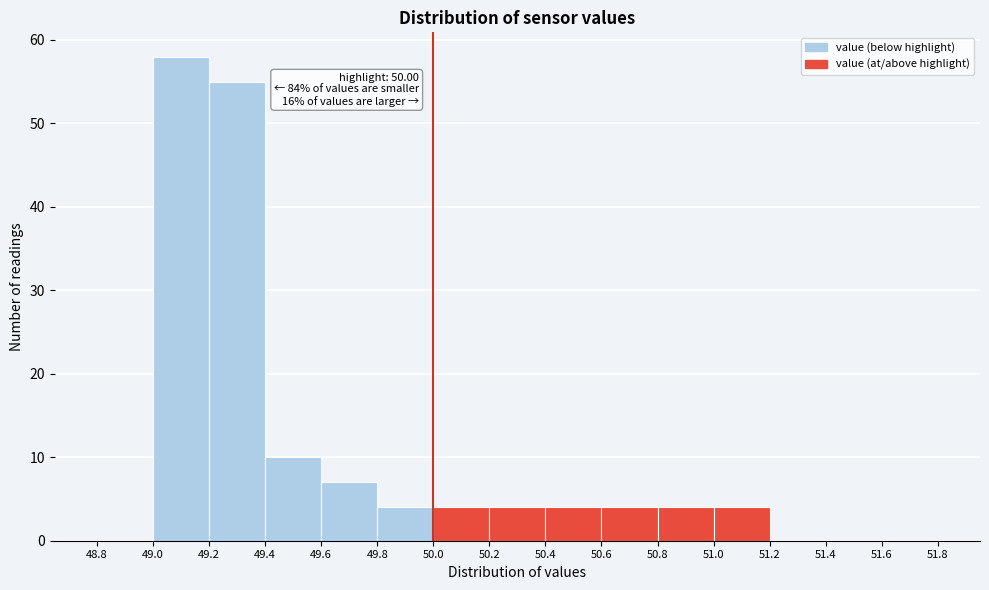

Which range on the x-axis has the tallest bar?

49.0 to 49.2